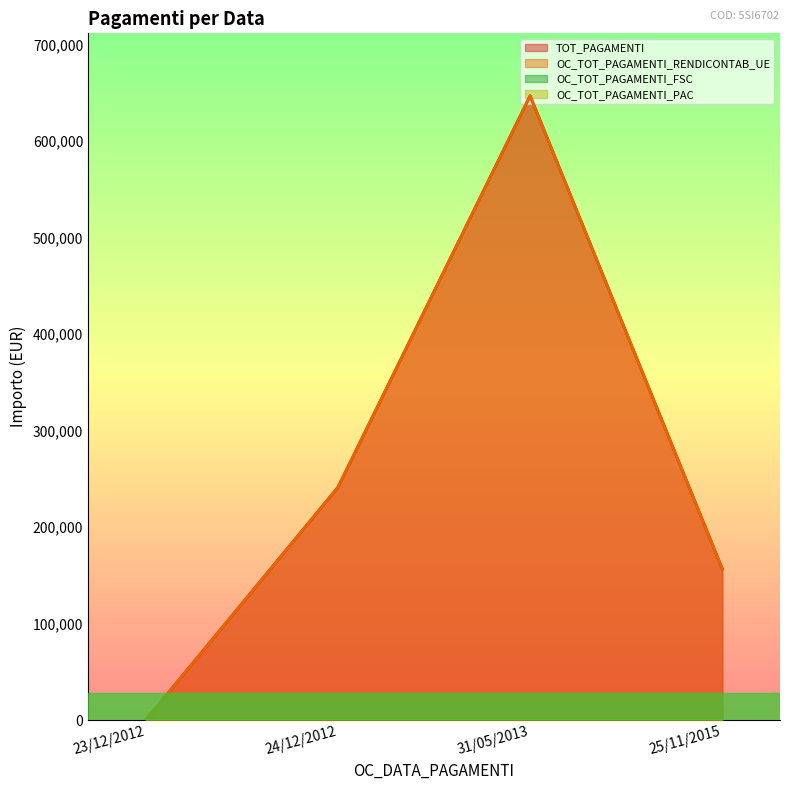

True or false: OC_TOT_PAGAMENTI_RENDICONTAB_UE has more than 0 points higher than both neighbors.

True